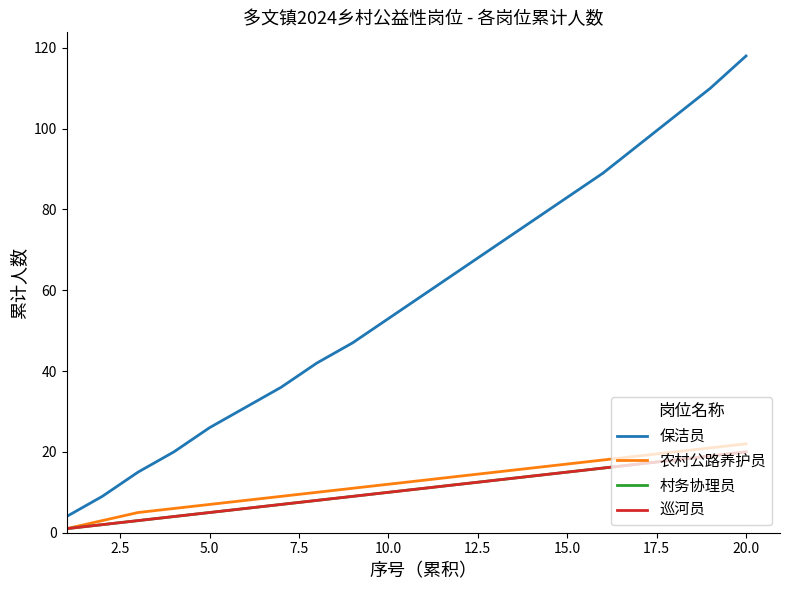

How many lines are shown in the chart?

4